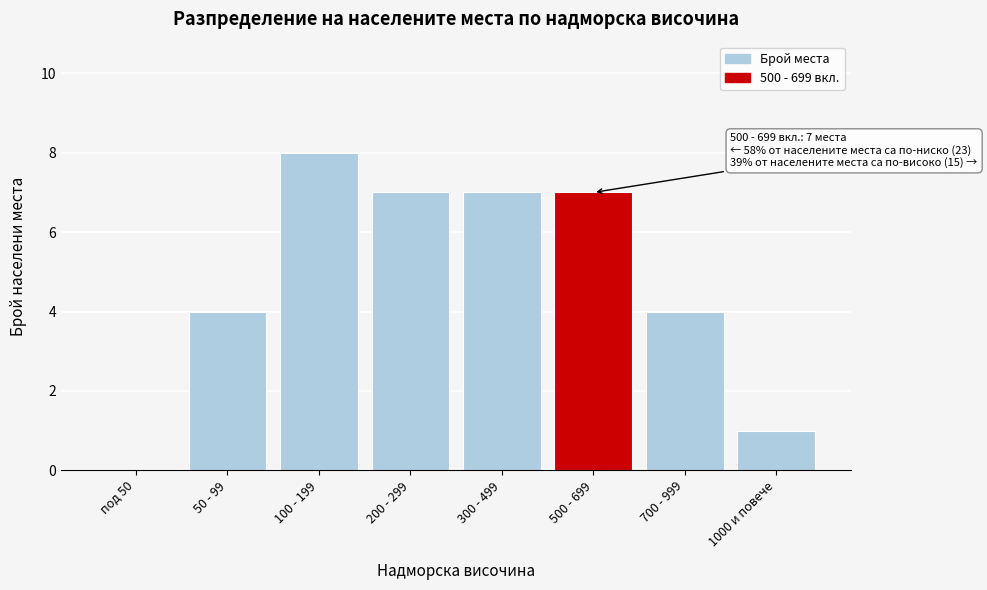

Reading left to right, what are all the values shown in this chart?

под 50=0	50 - 99=4	100 - 199=8	200 - 299=7	300 - 499=7	500 - 699=7	700 - 999=4	1000 и повече=1